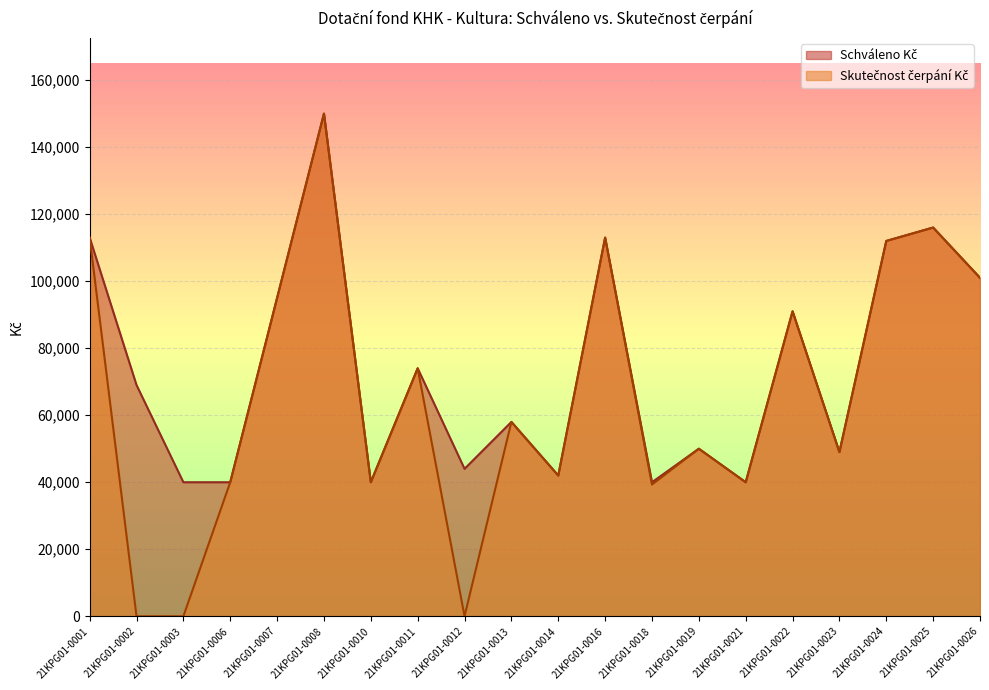

At which label does Skutečnost čerpání Kč reach its minimum?

21KPG01-0002